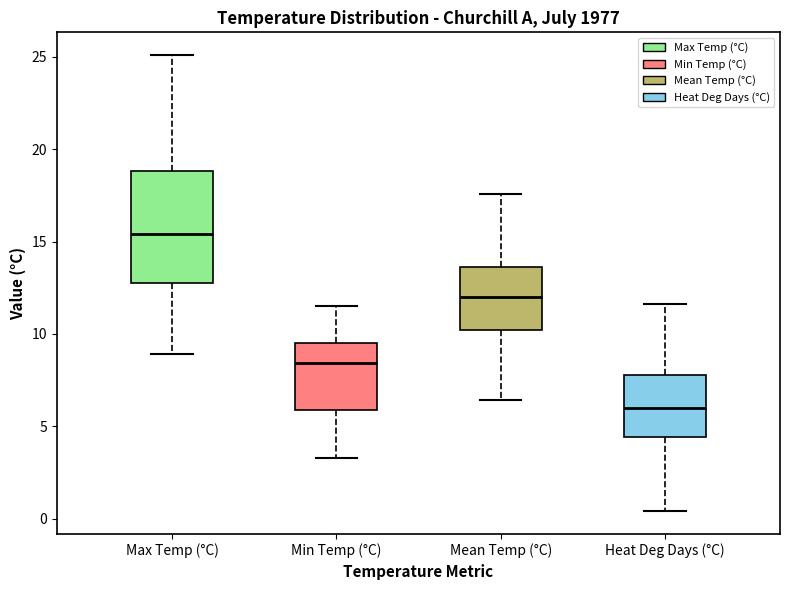

Reading left to right, transcribe this box plot: for each box, give where its median line is, the range the box spans, and where its two whiskers end, as read against the y-axis. The values are not printed on the chart, so give them approximately, as read against the axis.

Max Temp (°C): median 15.5, box 13.0 to 19.0, whiskers 9.0 to 25.0
Min Temp (°C): median 8.5, box 6.0 to 9.5, whiskers 3.5 to 11.5
Mean Temp (°C): median 12.0, box 10.0 to 13.5, whiskers 6.5 to 17.5
Heat Deg Days (°C): median 6.0, box 4.5 to 8.0, whiskers 0.5 to 11.5